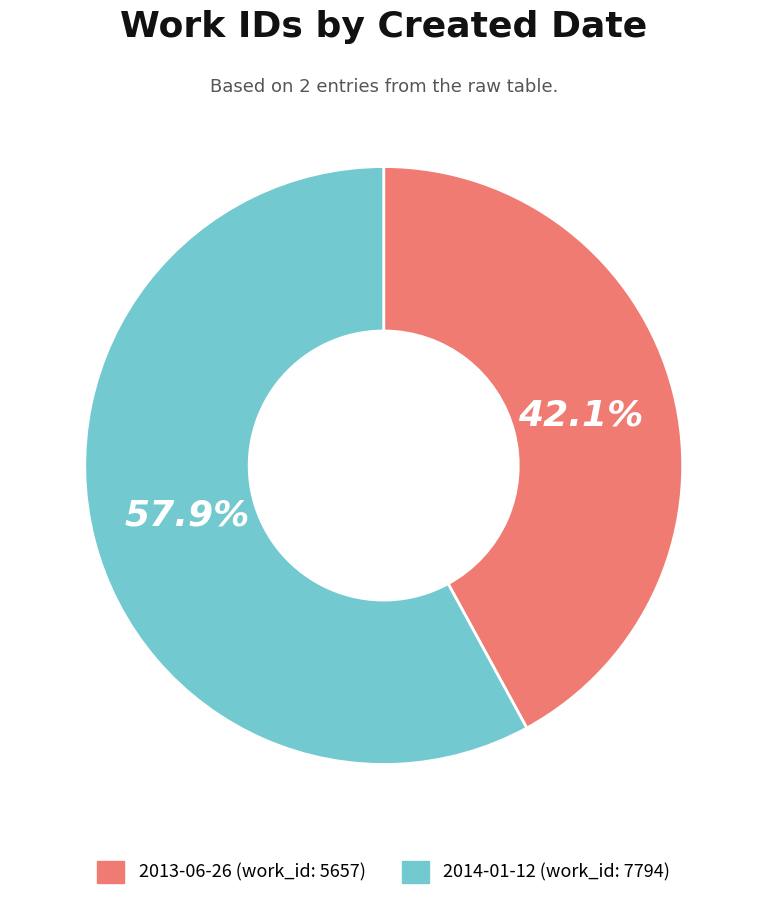

Is the sum of 2013-06-26 and 2014-01-12 greater than half?

Yes